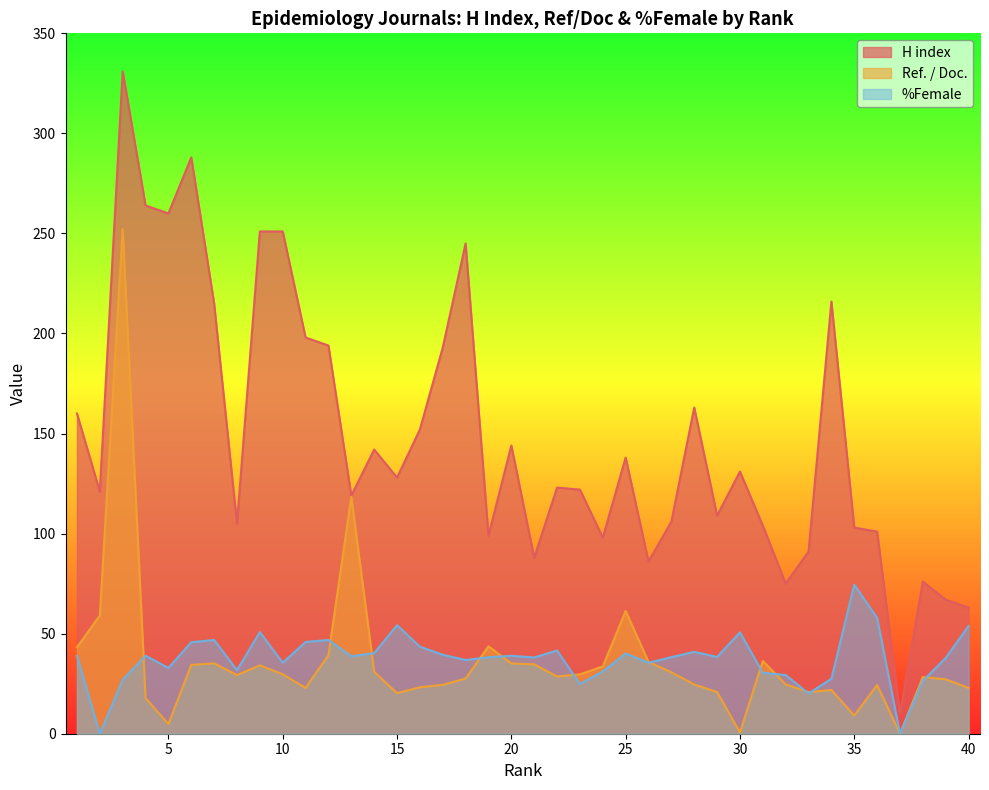

Reading right to left, transcribe all the data shown in this chart.

H index: 63.0	67.0	76.0	10.0	101.0	103.0	216.0	91.0	75.0	104.0	131.0	109.0	163.0	106.0	86.0	138.0	98.0	122.0	123.0	88.0	144.0	99.0	245.0	193.0	152.0	128.0	142.0	119.0	194.0	198.0	251.0	251.0	105.0	215.0	288.0	260.0	264.0	331.0	121.0	160.0
Ref. / Doc.: 22.9	27.2	28.3	0.0	24.4	9.1	21.8	20.8	24.6	36.4	0.6	20.8	24.6	30.7	35.9	61.4	33.6	29.7	28.6	34.7	35.1	43.7	27.6	24.4	23.2	20.3	30.9	118.3	39.3	22.9	29.7	34.2	29.3	35.2	34.4	4.8	17.8	252.2	59.1	43.2
%Female: 53.9	37.8	26.4	0.0	57.9	74.5	27.5	20.1	29.3	30.4	50.7	38.4	40.9	38.3	35.5	40.1	31.2	24.8	41.6	38.1	39.0	38.2	36.8	39.5	43.5	54.2	40.3	38.7	46.8	45.8	35.5	50.8	31.8	46.8	45.7	32.9	39.0	27.0	0.0	38.9